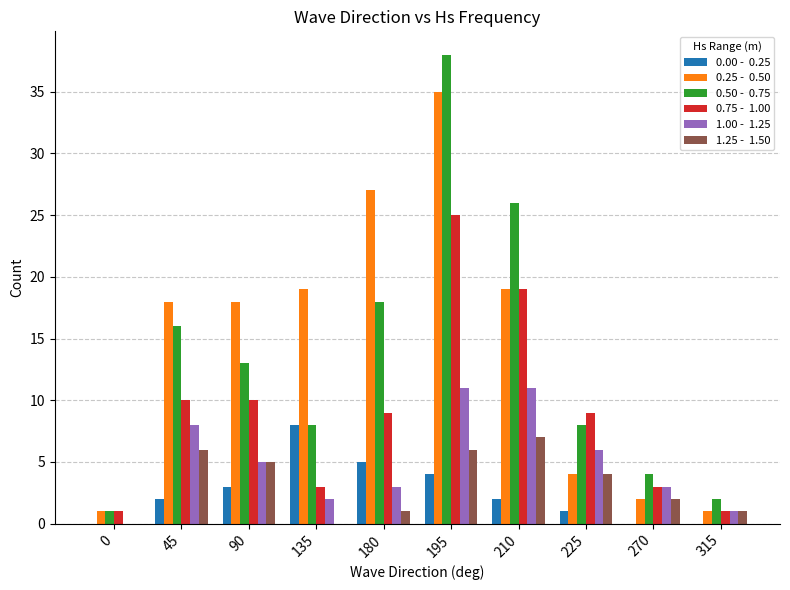

What is the total value across all series at 45?

60